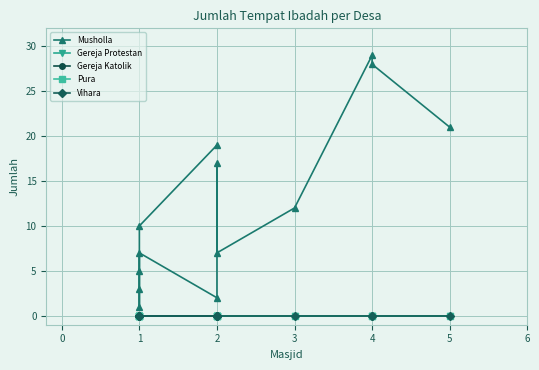

True or false: Gereja Katolik has more than 0 points higher than both neighbors.

False